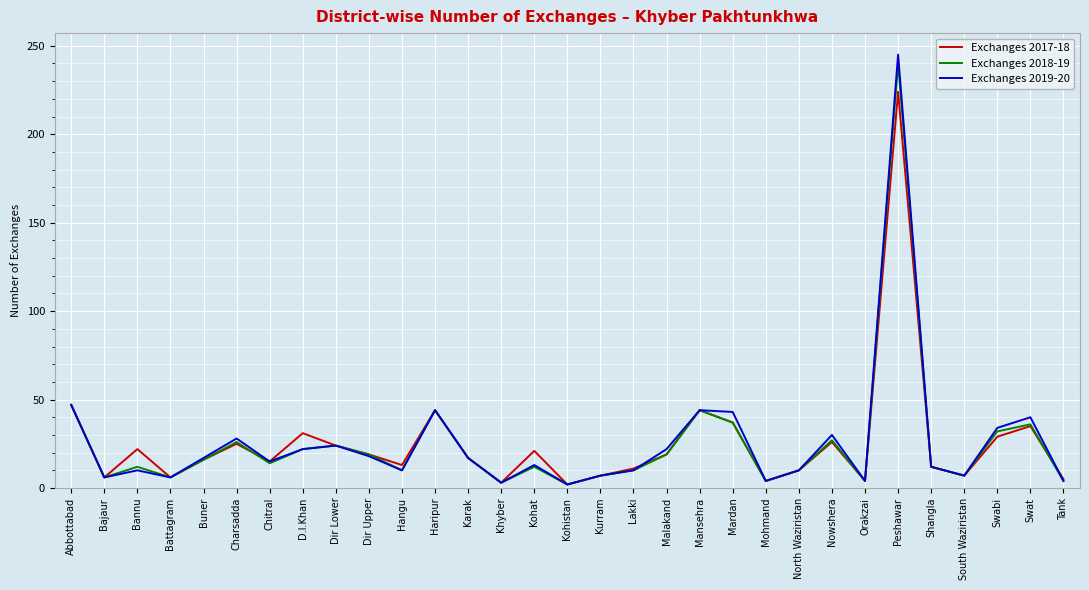

Does the chart display data point markers on the line(s)?

No